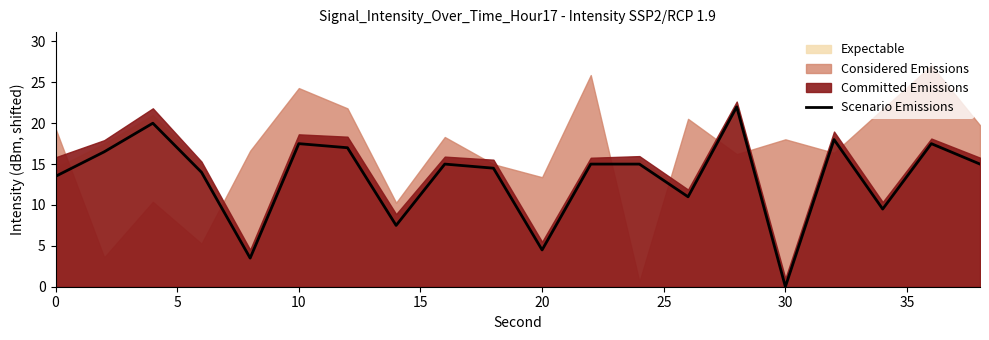

What is the sum of all values?

266.5